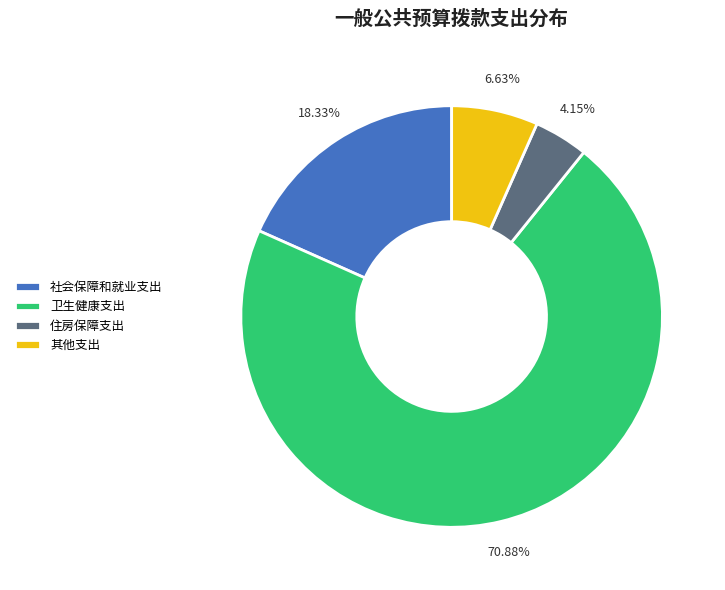

How many segments does this pie chart have?

4